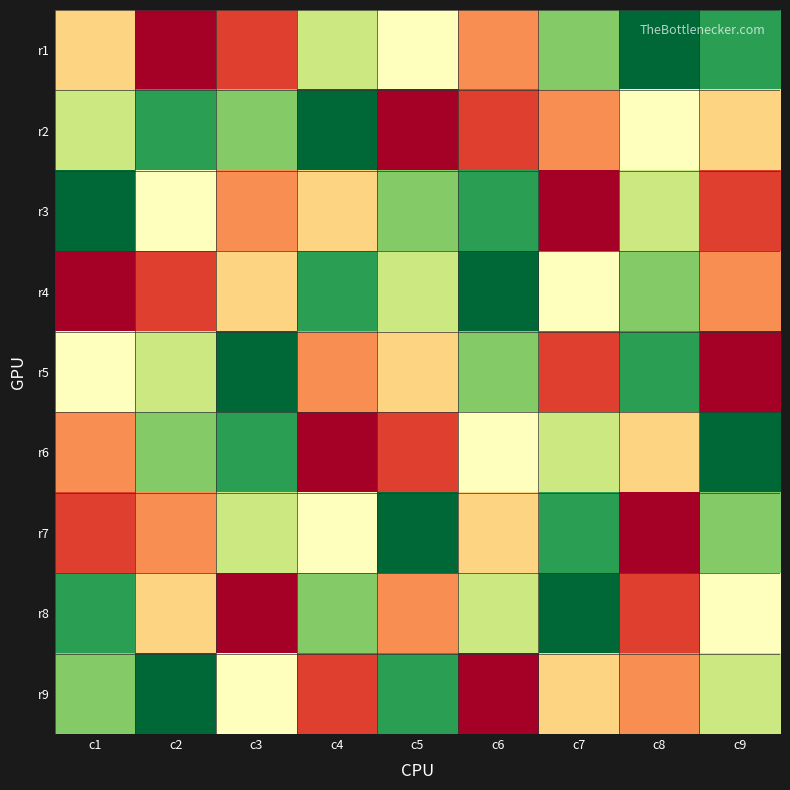

Reading left to right, transcribe all the data shown in this chart.

r1: c1=4	c2=1	c3=2	c4=6	c5=5	c6=3	c7=7	c8=9	c9=8
r2: c1=6	c2=8	c3=7	c4=9	c5=1	c6=2	c7=3	c8=5	c9=4
r3: c1=9	c2=5	c3=3	c4=4	c5=7	c6=8	c7=1	c8=6	c9=2
r4: c1=1	c2=2	c3=4	c4=8	c5=6	c6=9	c7=5	c8=7	c9=3
r5: c1=5	c2=6	c3=9	c4=3	c5=4	c6=7	c7=2	c8=8	c9=1
r6: c1=3	c2=7	c3=8	c4=1	c5=2	c6=5	c7=6	c8=4	c9=9
r7: c1=2	c2=3	c3=6	c4=5	c5=9	c6=4	c7=8	c8=1	c9=7
r8: c1=8	c2=4	c3=1	c4=7	c5=3	c6=6	c7=9	c8=2	c9=5
r9: c1=7	c2=9	c3=5	c4=2	c5=8	c6=1	c7=4	c8=3	c9=6